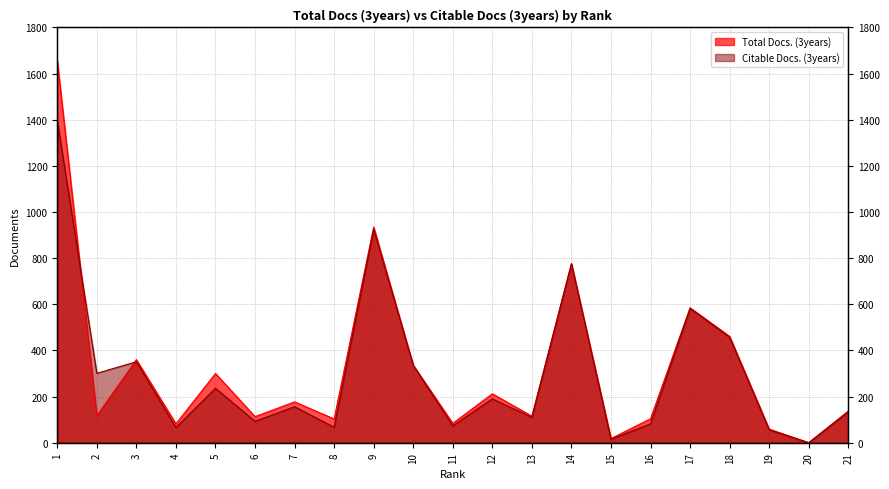

Reading left to right, what are all the values shown in this chart?

Total Docs. (3years): 1=1655	2=117	3=360	4=82	5=300	6=113	7=177	8=103	9=935	10=336	11=84	12=212	13=115	14=776	15=18	16=104	17=585	18=461	19=59	20=0	21=137
Citable Docs. (3years): 1=1397	2=301	3=351	4=66	5=236	6=93	7=156	8=67	9=925	10=336	11=73	12=190	13=110	14=776	15=15	16=82	17=582	18=457	19=56	20=0	21=134